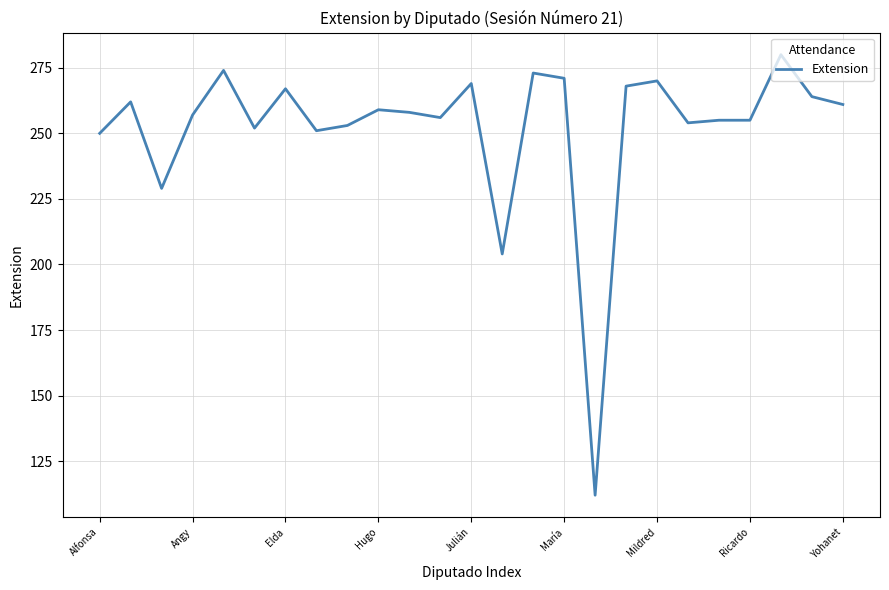

What is the greatest value displayed?

280